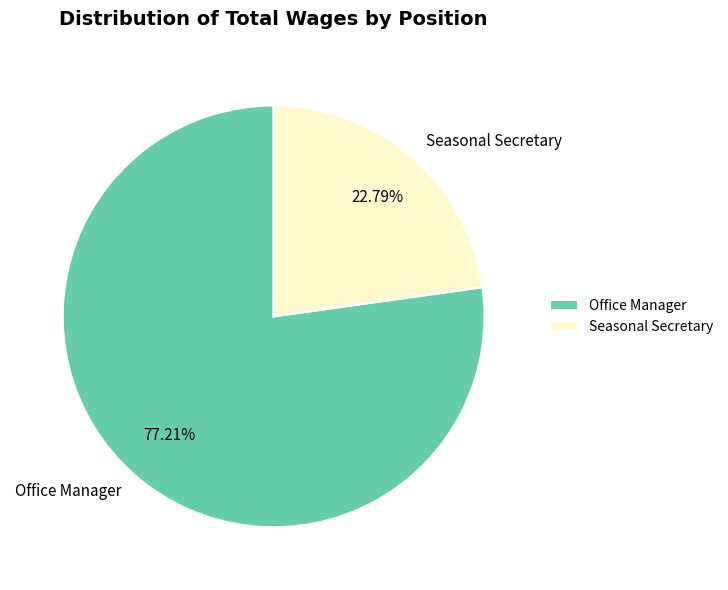

Is it true that Office Manager is 77% of the pie?

True